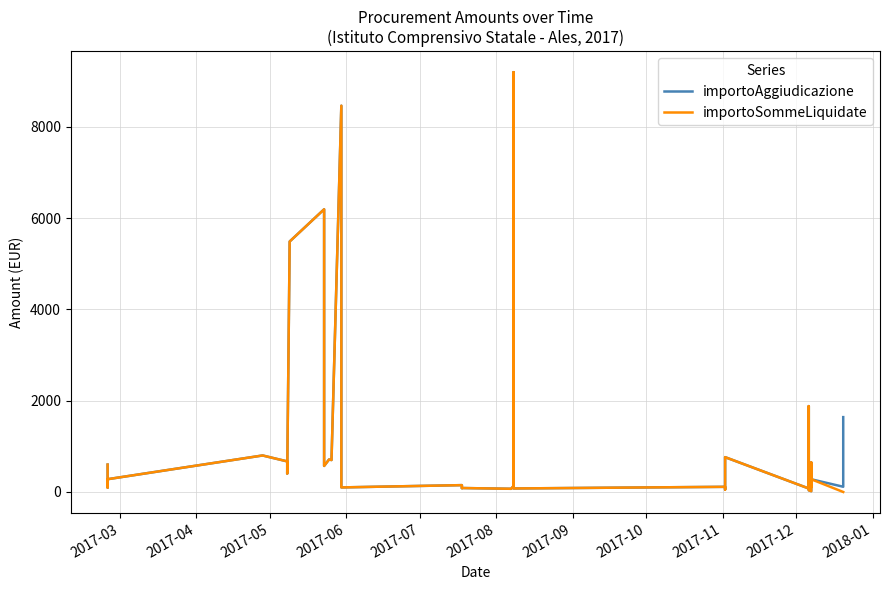

What is the difference between the second highest and second lowest values in the importoSommeLiquidate series?

8462.5